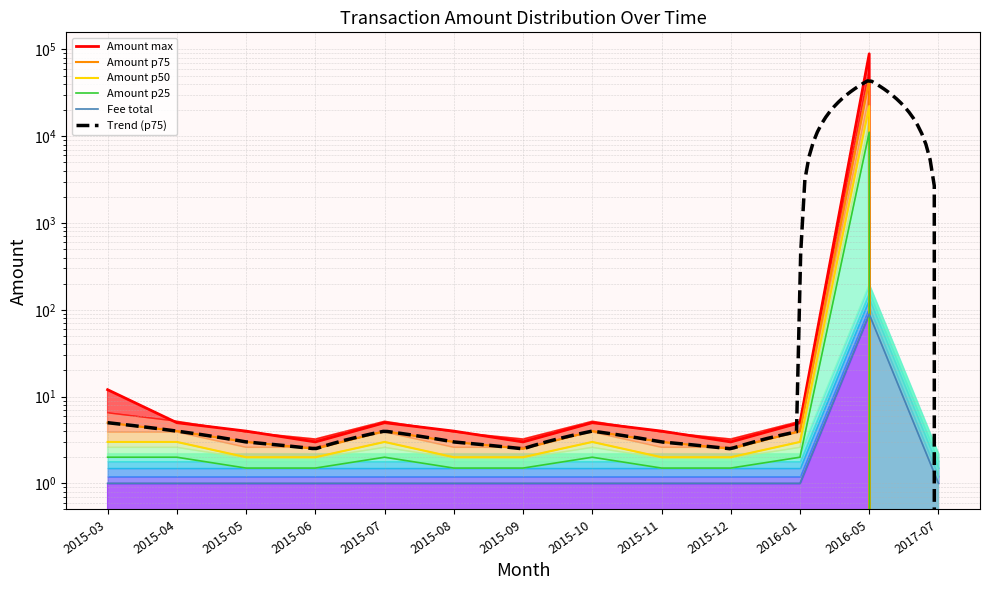

What is the label of the 12th point from the right?

2015-04